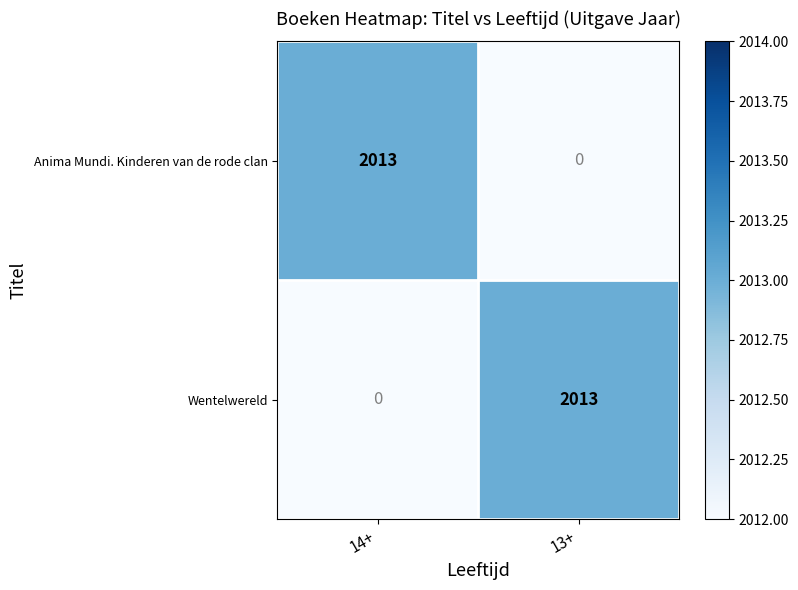

True or false: Anima Mundi. Kinderen van de rode clan has a value of 1294 at 13+.

False